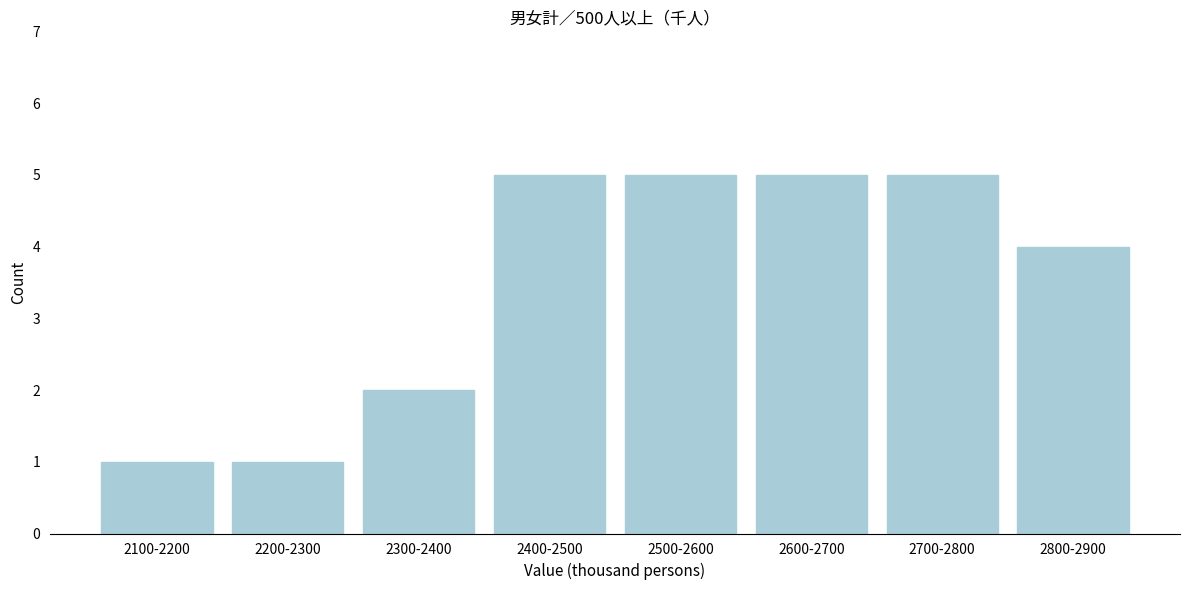

Reading left to right, what are all the values shown in this chart?

2100-2200=1	2200-2300=1	2300-2400=2	2400-2500=5	2500-2600=5	2600-2700=5	2700-2800=5	2800-2900=4